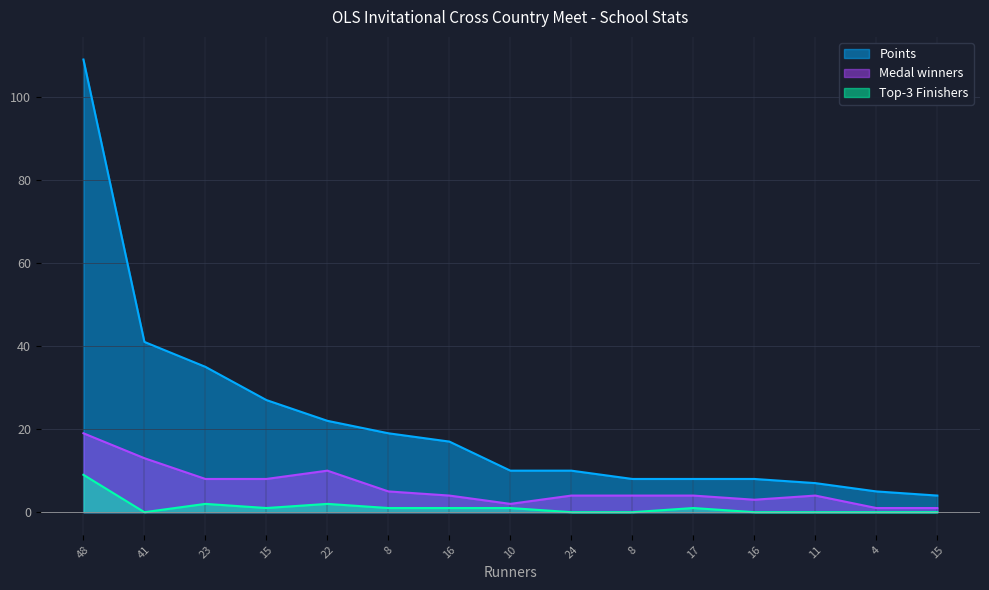

What is the spread (max minus min) of values at 17?

7